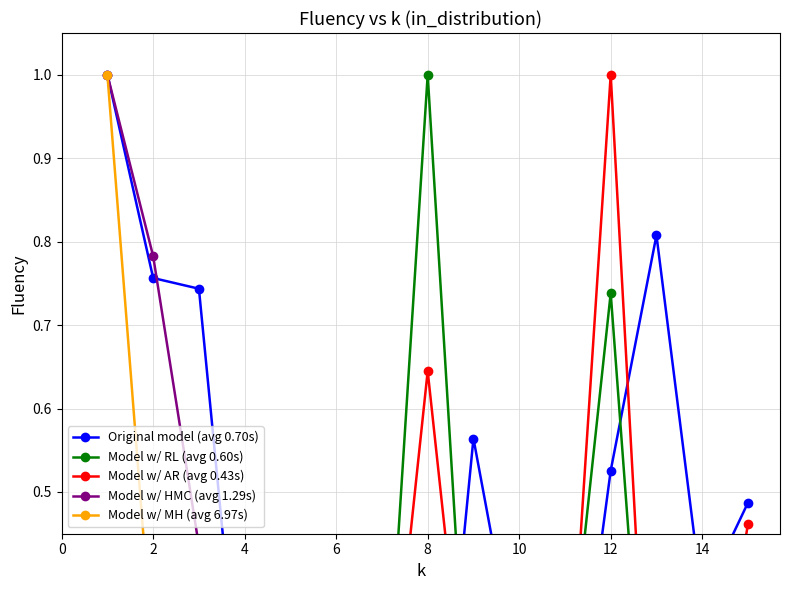

Which series has the largest total across all categories?

Original model (avg 0.70s)